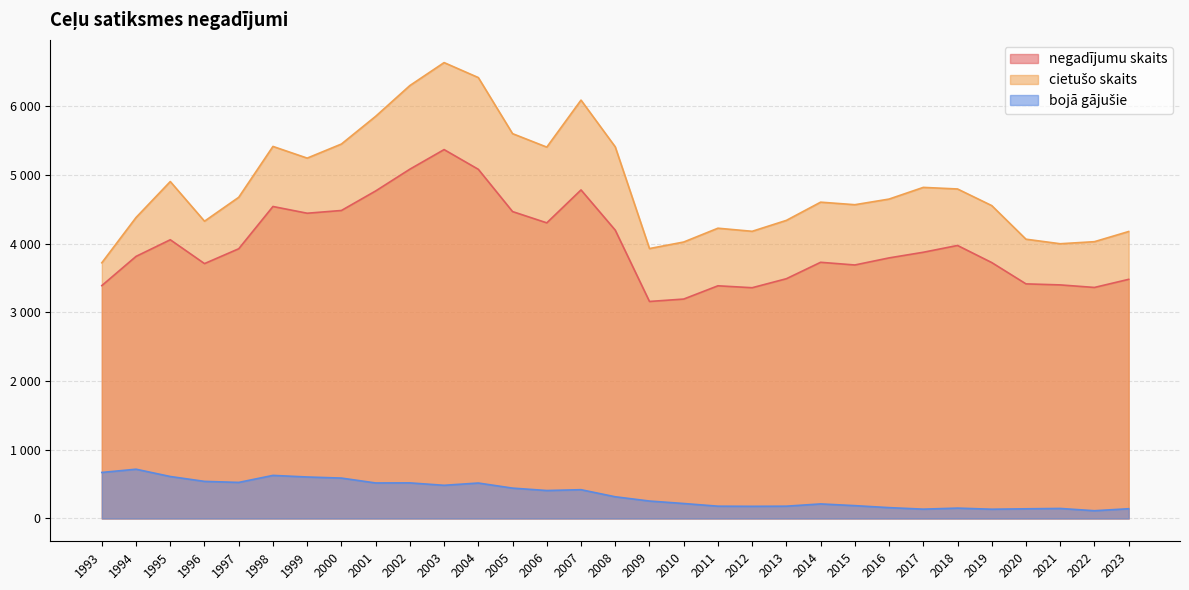

Is it true that bojā gājušie equals 339 at 2010?

False